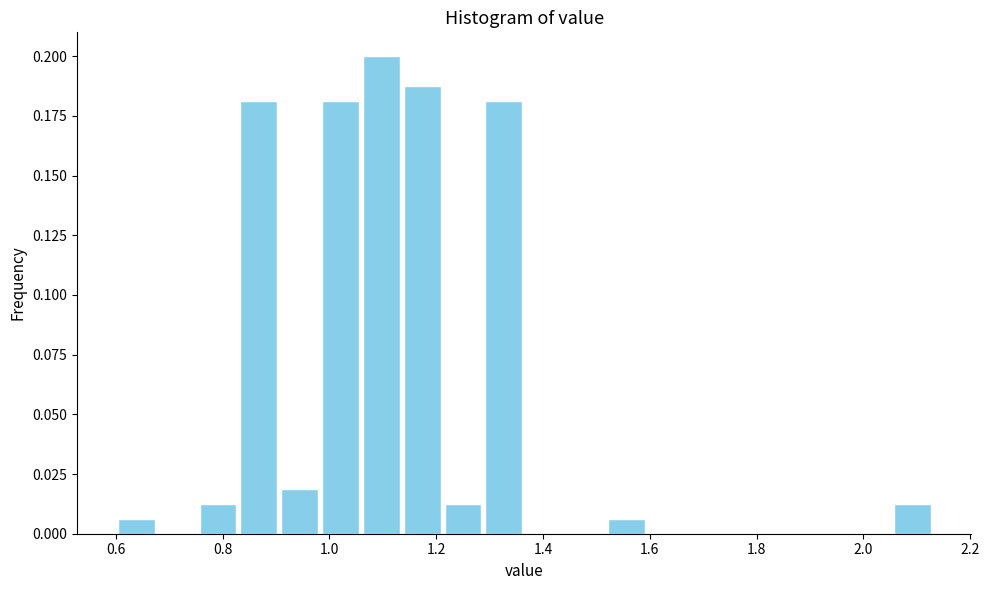

Read against the x-axis, roughly where is the centre of the tallest bar?

1.10